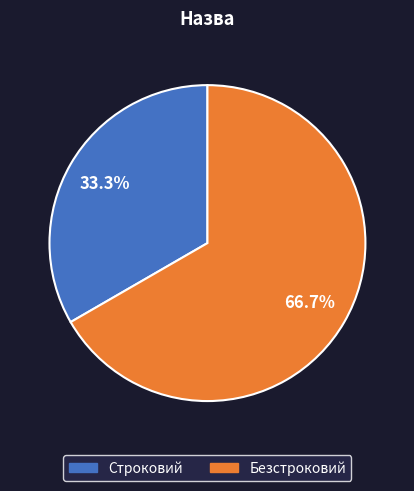

What is the total percentage of Строковий and Безстроковий?

100.0%